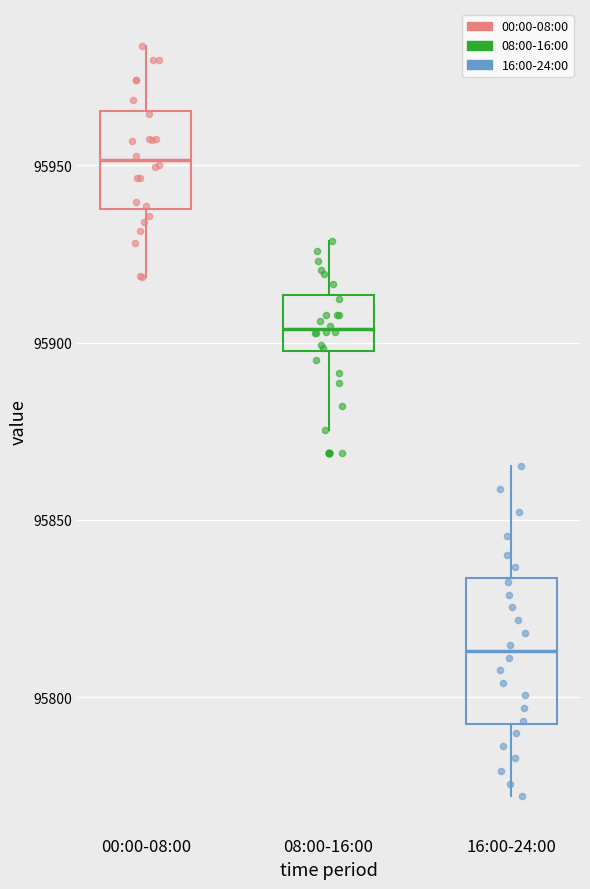

Which box's median line is the highest?

00:00-08:00